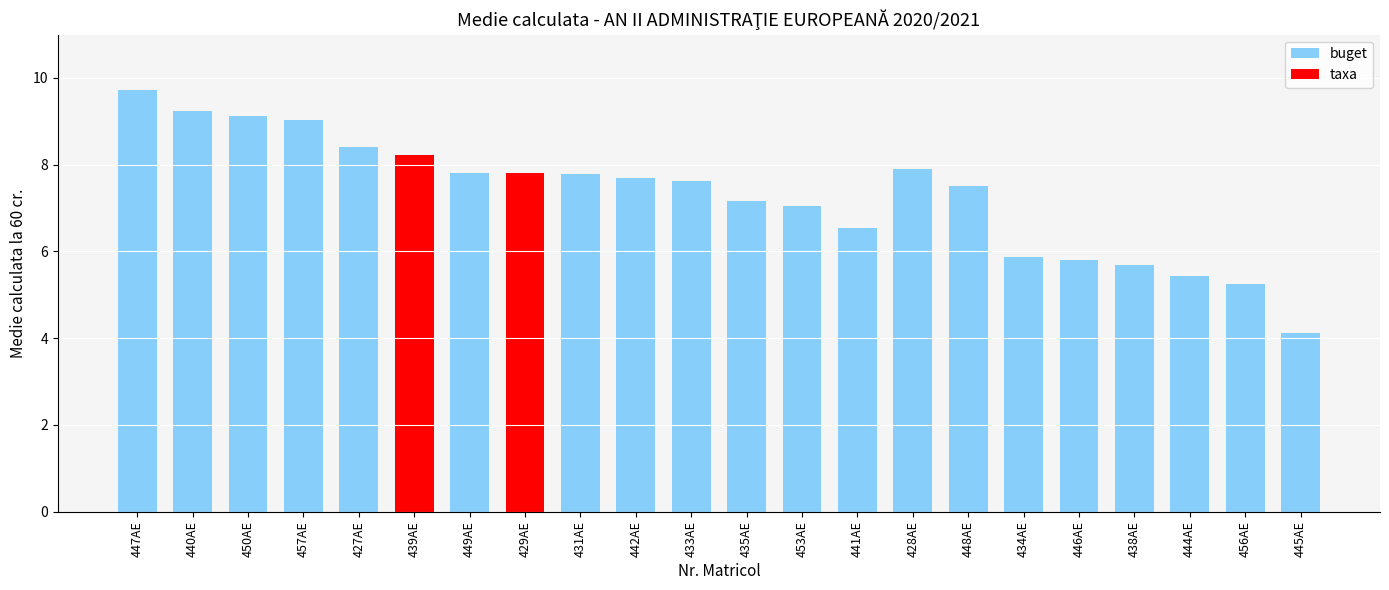

What is the sum of all values?

160.8